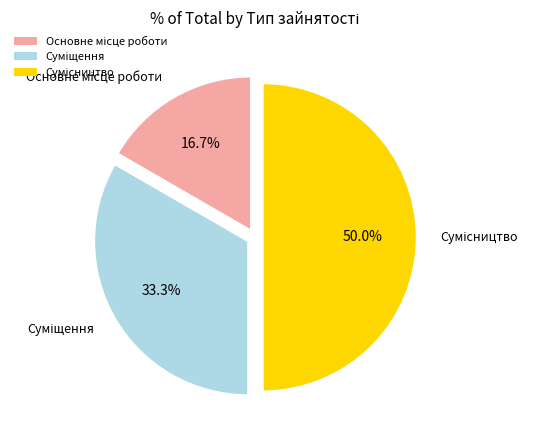

Combined, do Сумісництво and Основне місце роботи account for over 50%?

Yes